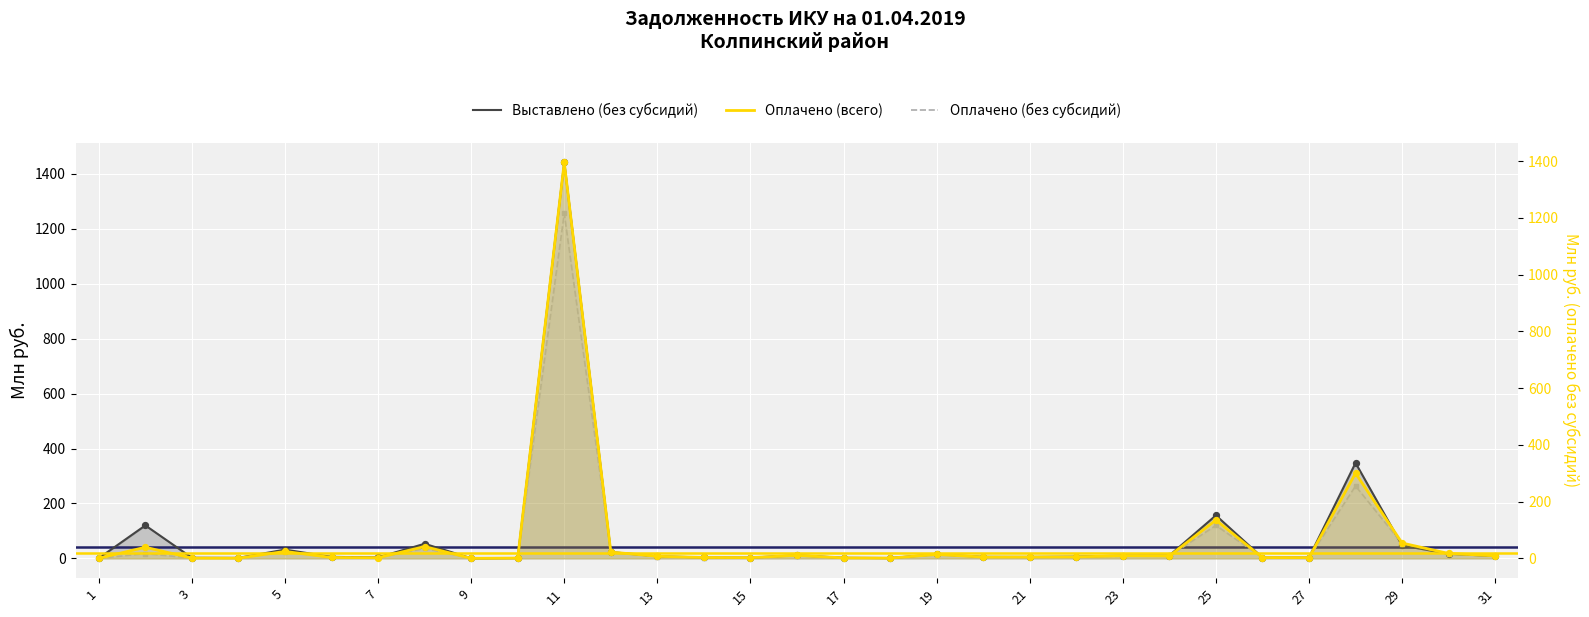

Which series has the largest total across all categories?

Выставлено (без субсидий)